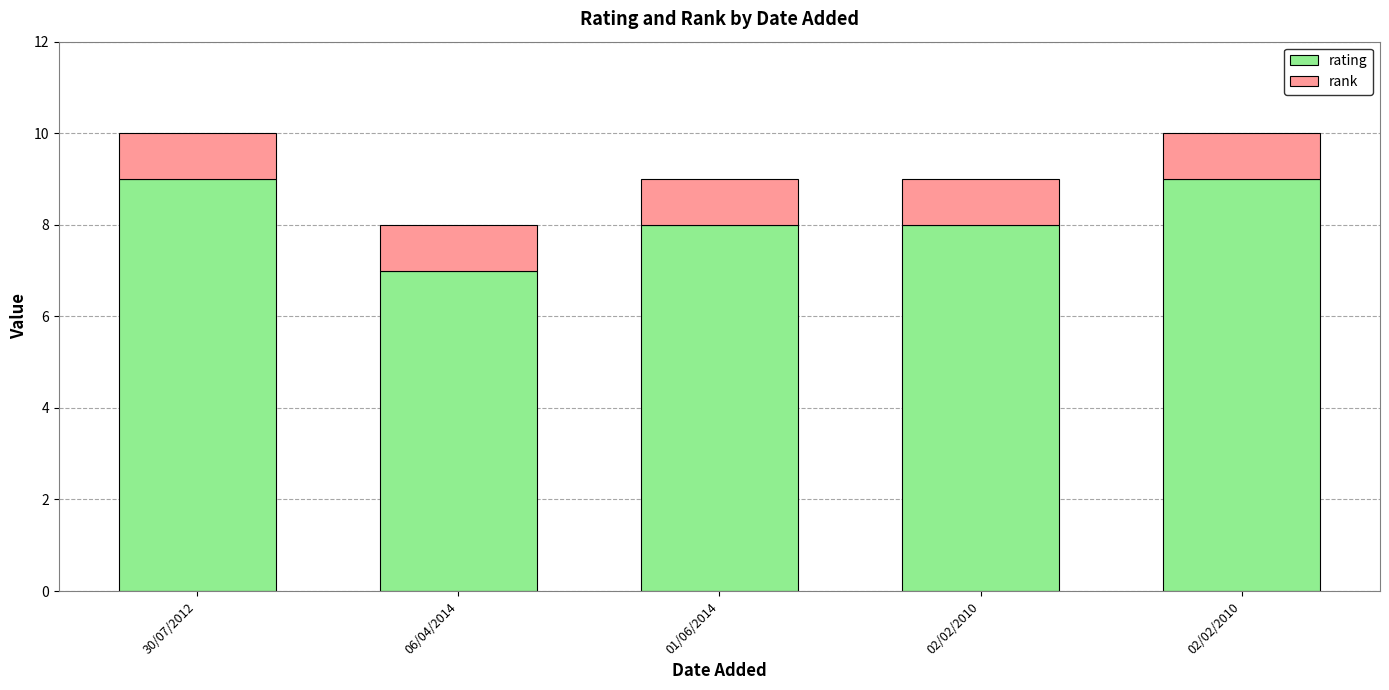

The value of rank at 30/07/2012 is 0. True or false?

False